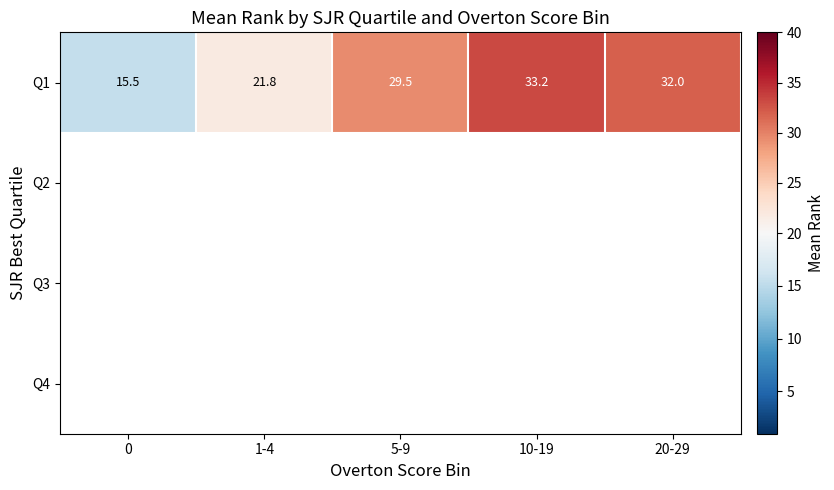

At how many categories does at least one series exceed 32?

1